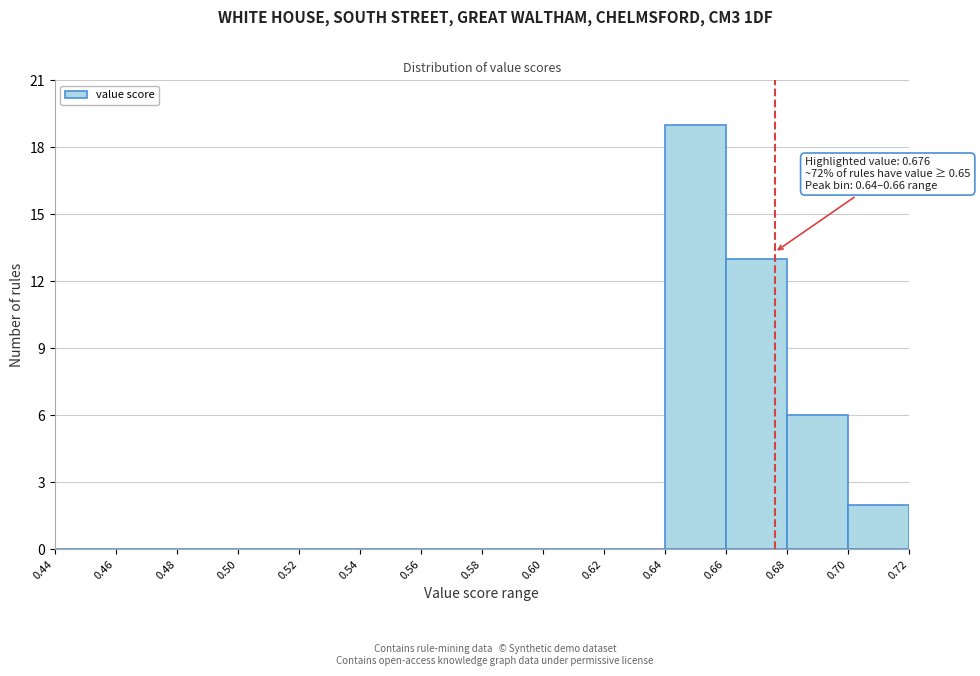

Which range on the x-axis has the tallest bar?

0.64 to 0.66